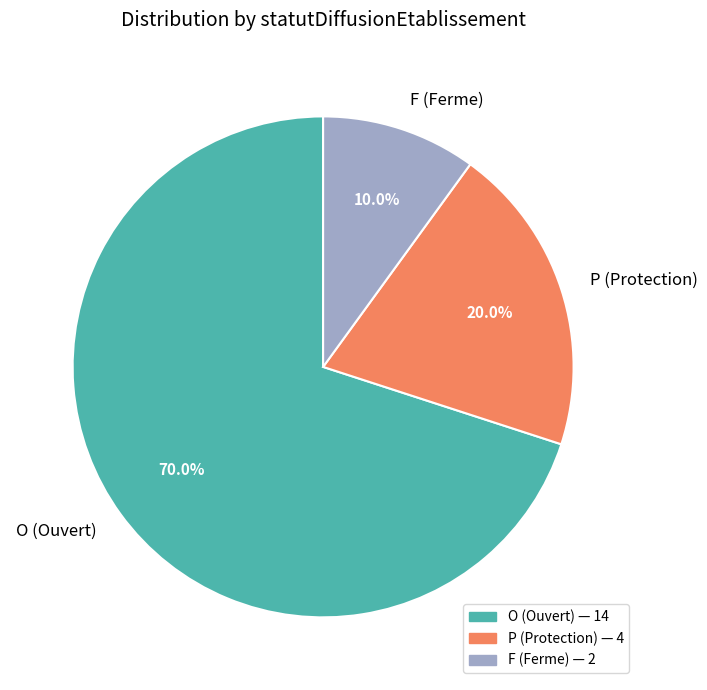

Between P and O, which is larger?

O